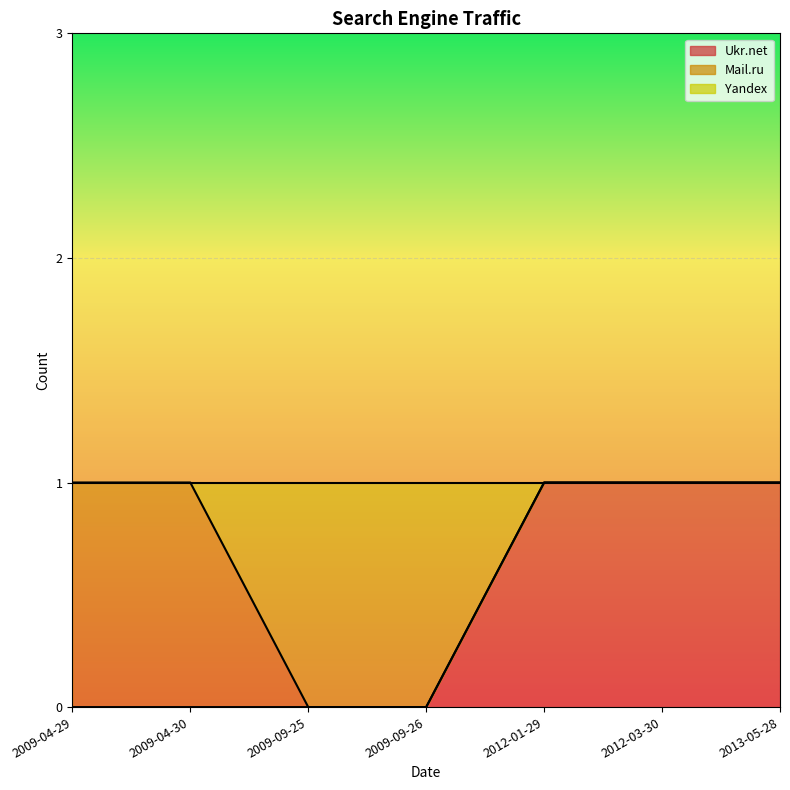

What is the difference between the Yandex values at 2009-09-26 and 2013-05-28?

1